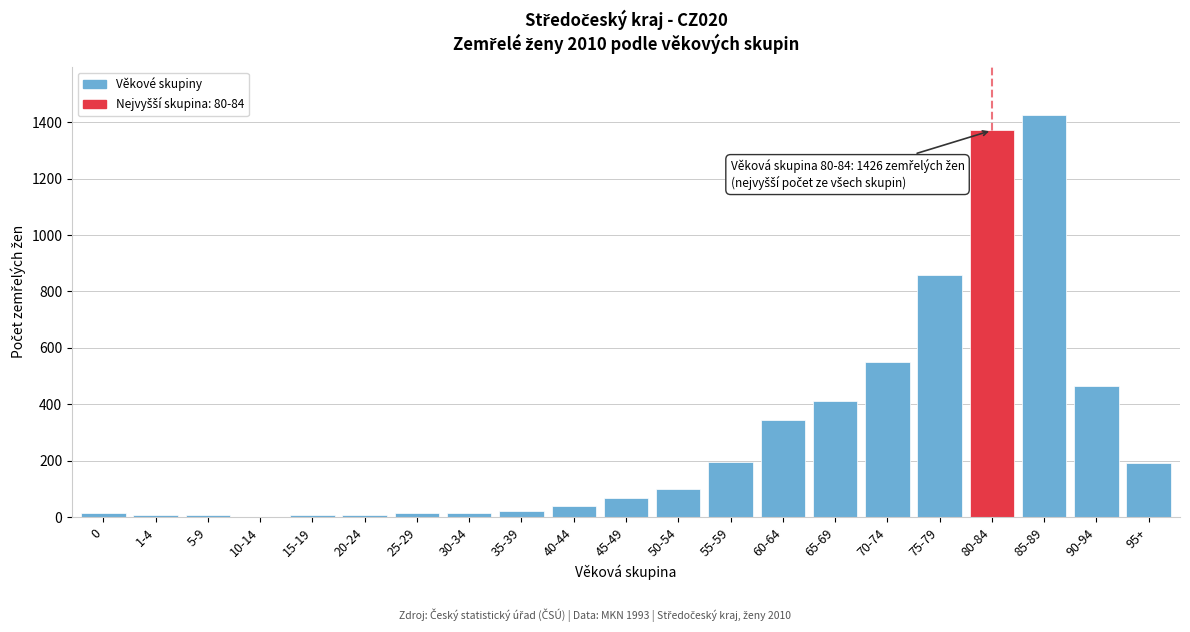

What is the greatest value displayed?

1426